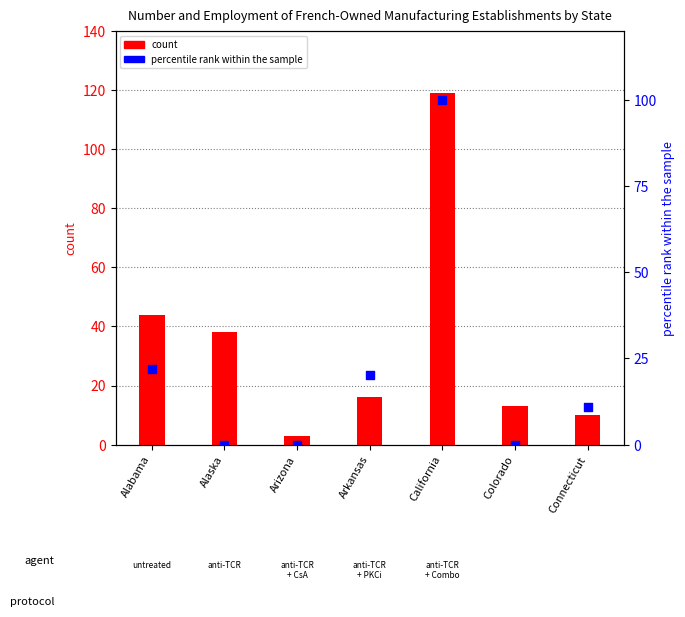

Which series has the largest total across all categories?

count